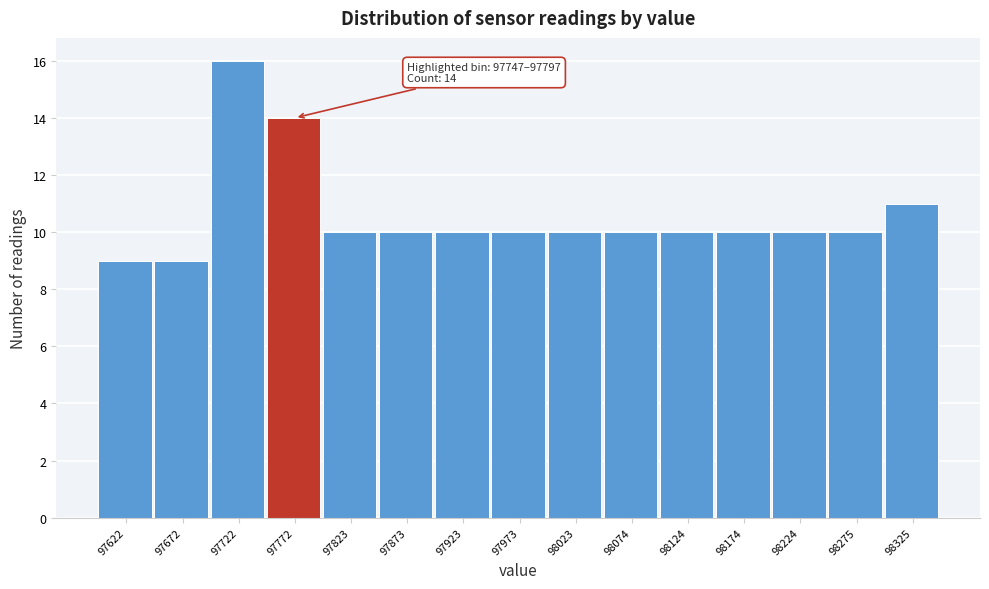

Which range on the x-axis has the tallest bar?

97700 to 97750